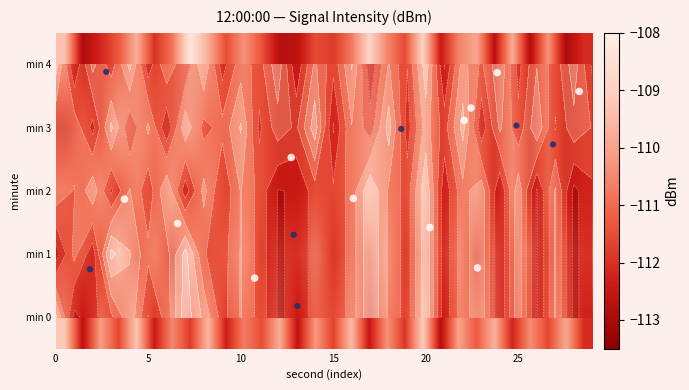

What is the maximum value for 1?

-108.5